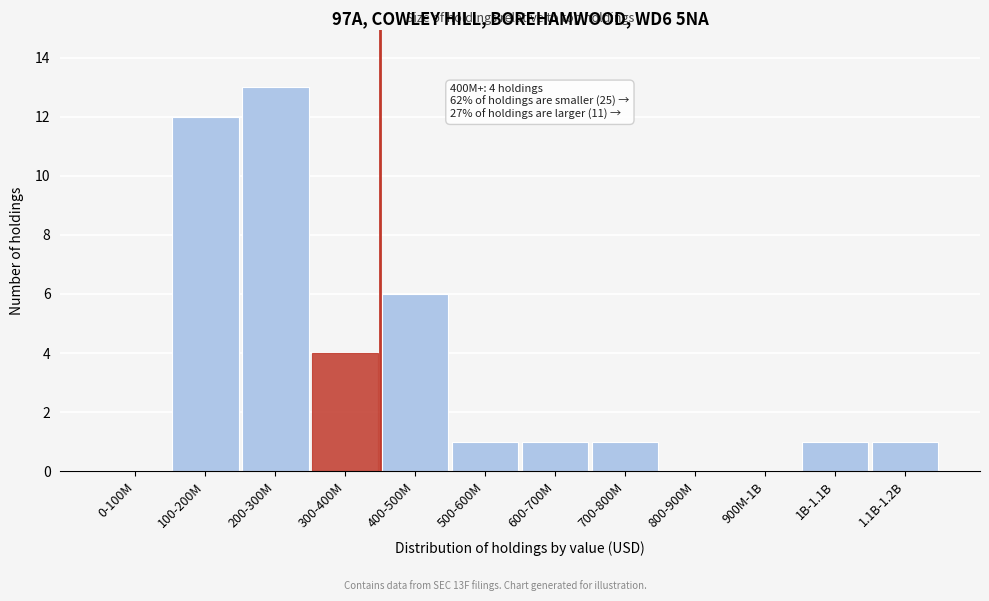

Reading left to right, transcribe all the data shown in this chart.

0-100M=0	100-200M=12	200-300M=13	300-400M=4	400-500M=6	500-600M=1	600-700M=1	700-800M=1	800-900M=0	900M-1B=0	1B-1.1B=1	1.1B-1.2B=1